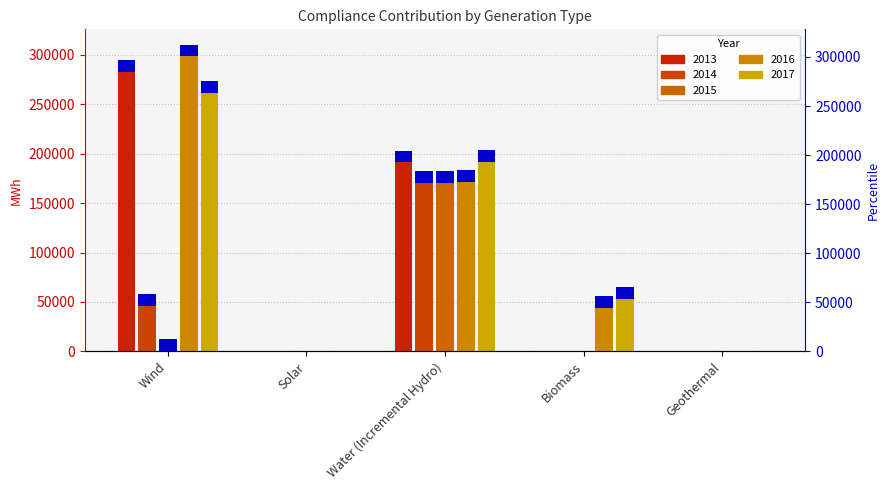

At which category is the sum across all series the highest?

Water (Incremental Hydro)